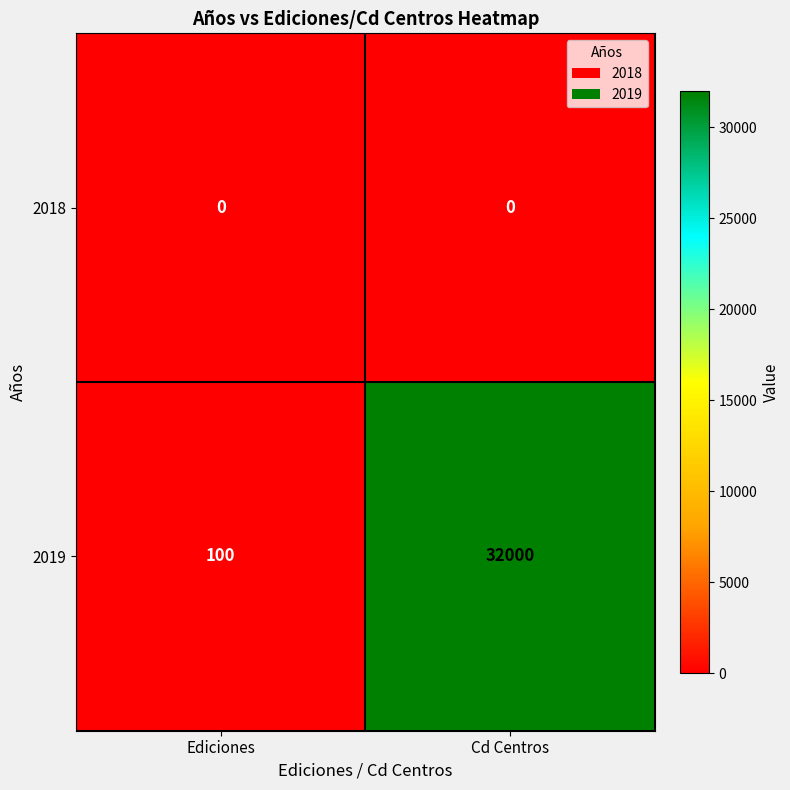

What is the sum of all 2019 values?

32100